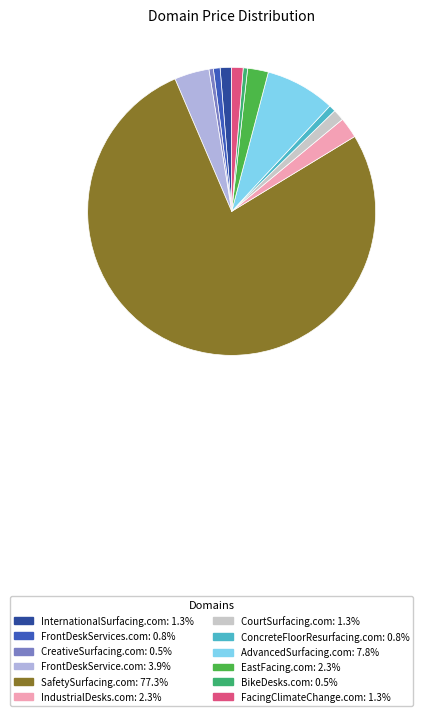

True or false: CourtSurfacing.com accounts for 14% of the total.

False